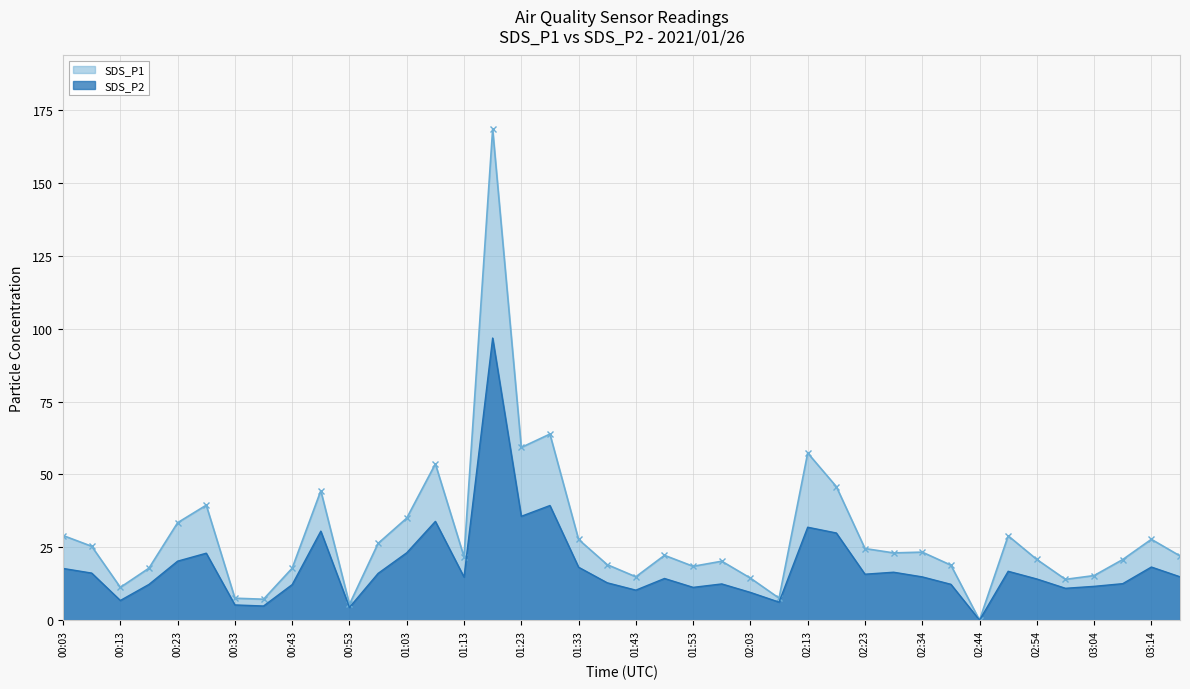

What is the total value across all series at 00:23?

53.7